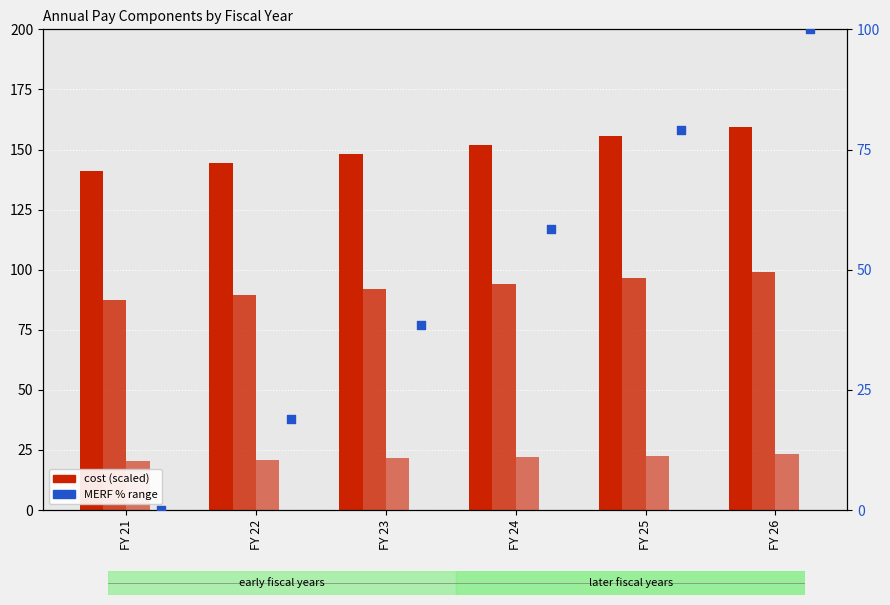

At which category is the sum across all series the highest?

FY 26